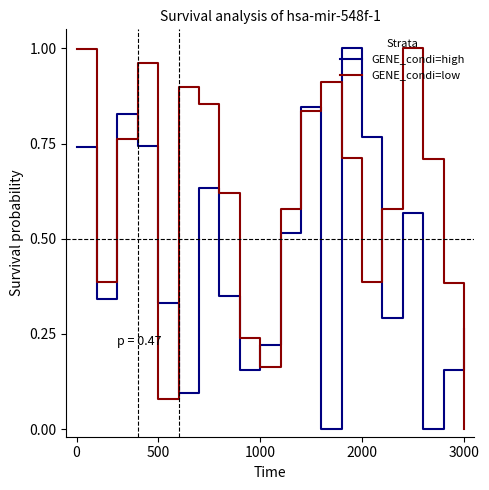

Rank the series by their average value, from highest to lowest.

GENE_condi=low, GENE_condi=high